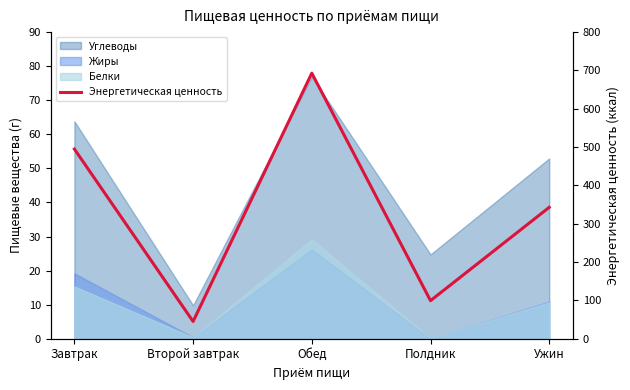

What is the label of the 1st point from the right?

Ужин